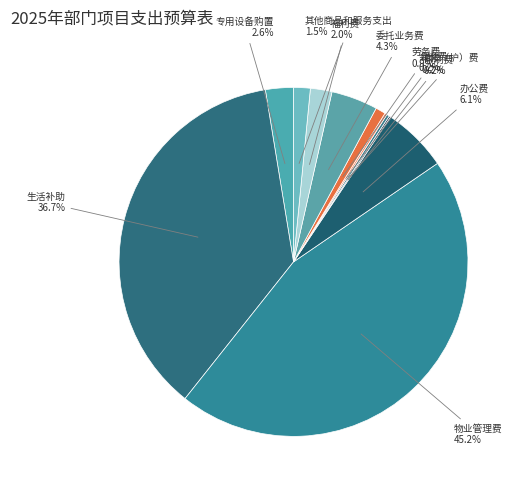

To the nearest percent, what portion does 劳务费 represent?

1%